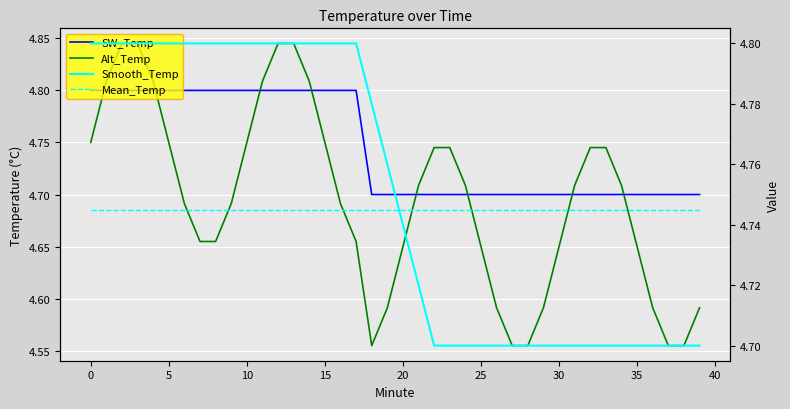

The Mean_Temp series shows 4.7 at 22. True or false?

True